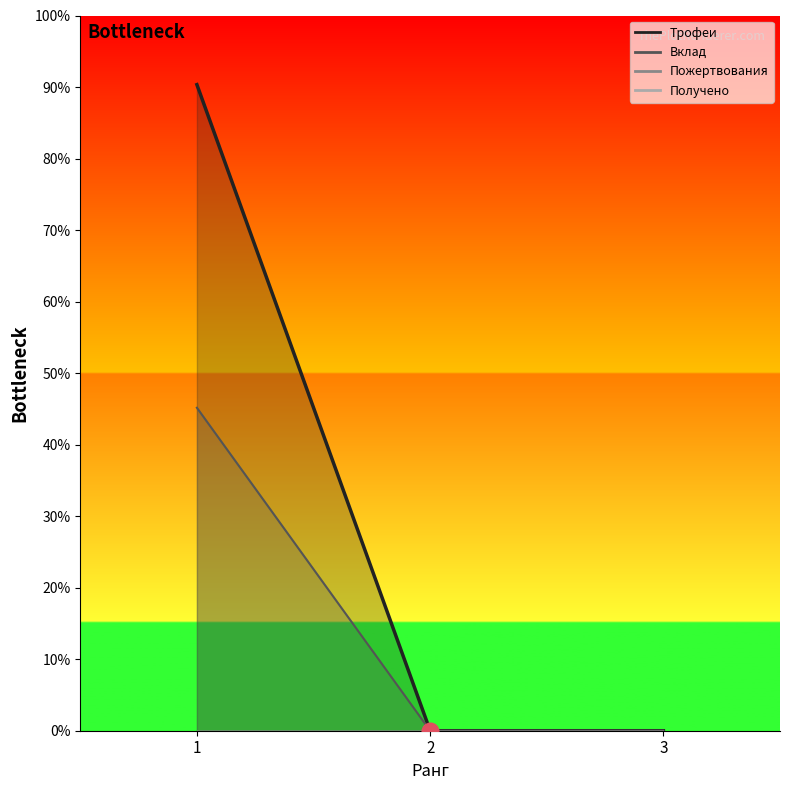

At which category does the chart reach its minimum across all series?

2